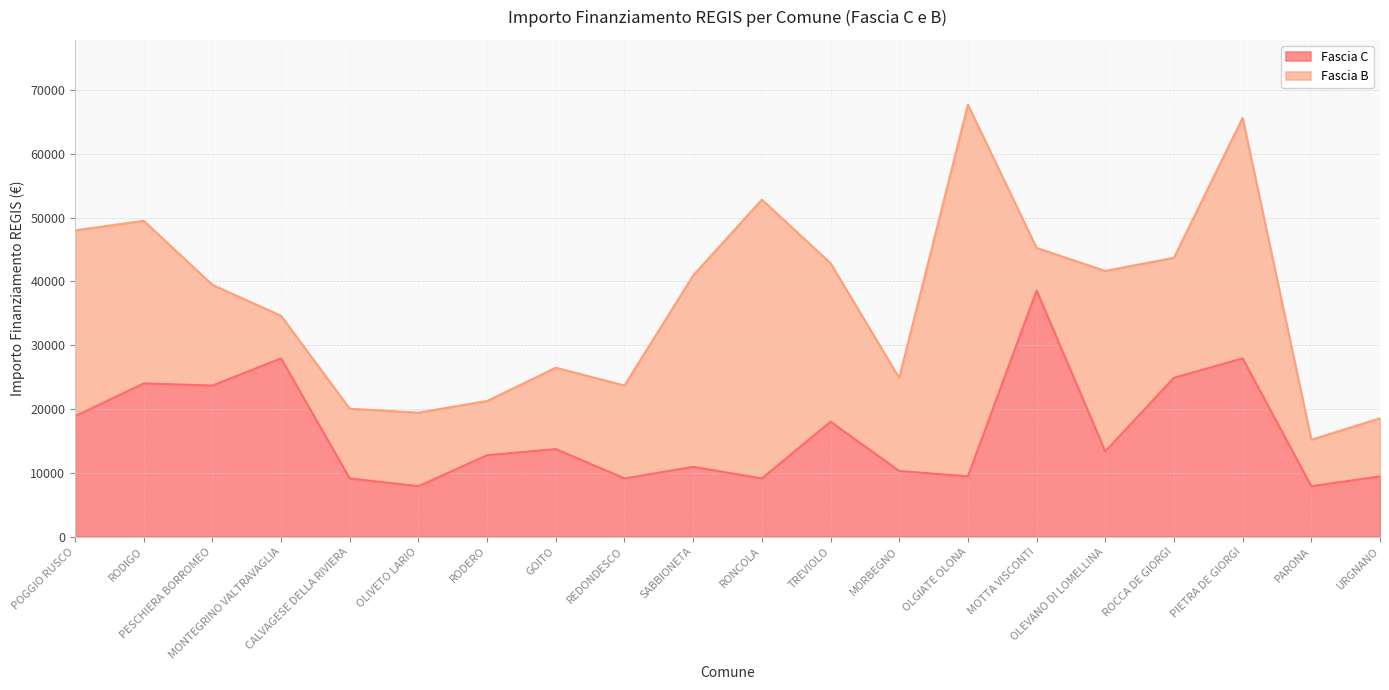

True or false: the data shows 27922 at MONTEGRINO VALTRAVAGLIA.

True